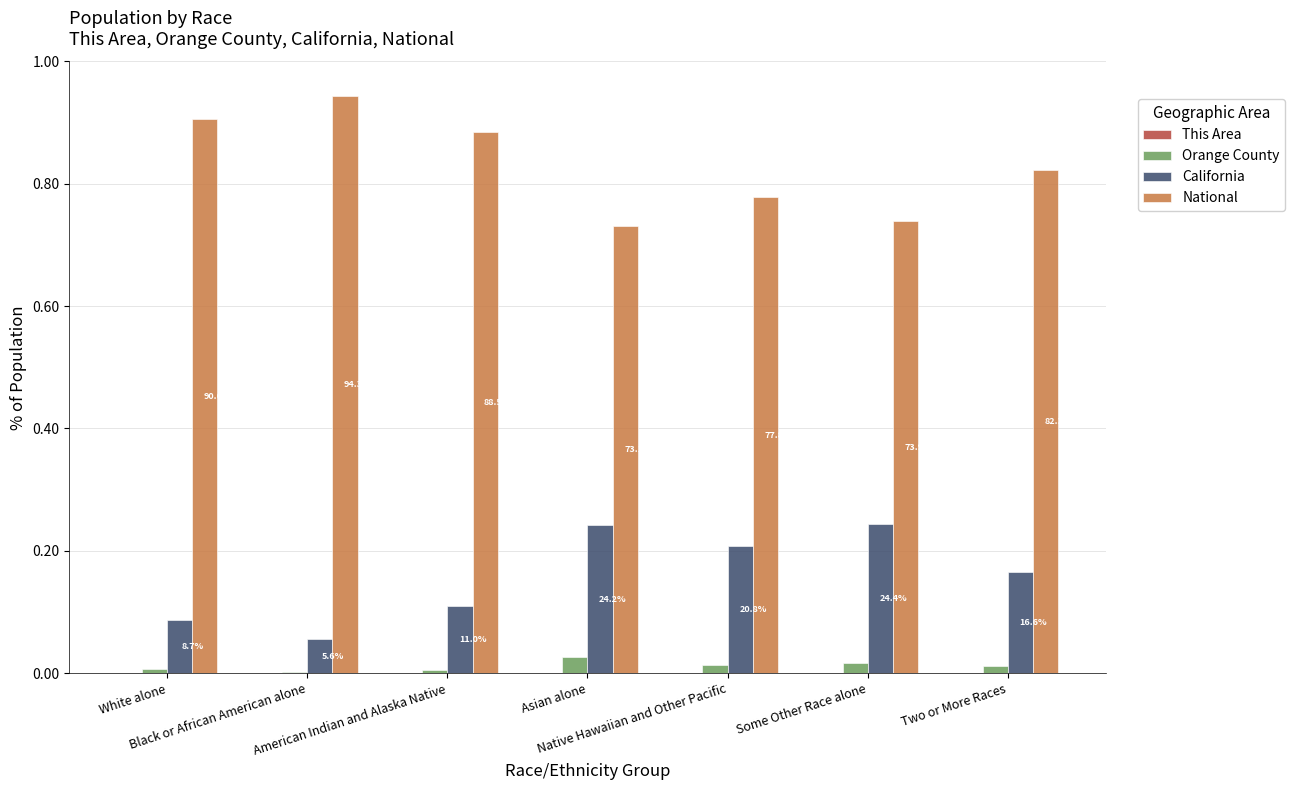

Which has a higher value, Some Other Race alone or White alone?

Some Other Race alone